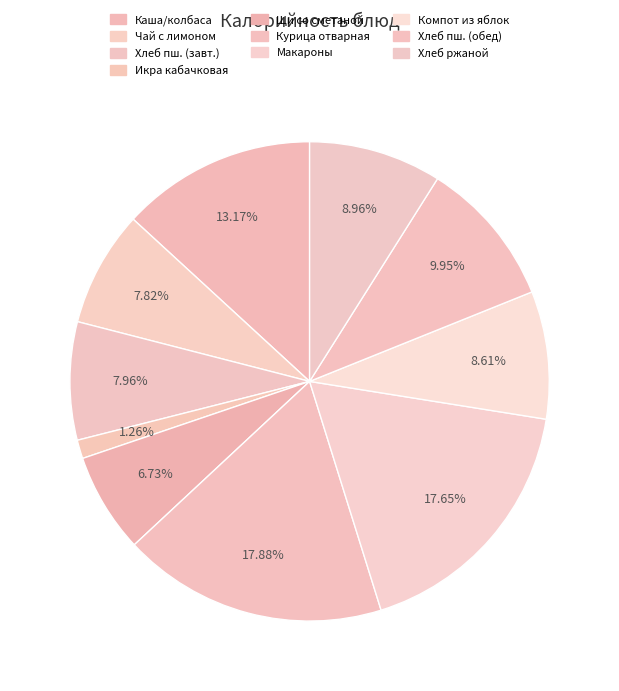

How many segments does this pie chart have?

10